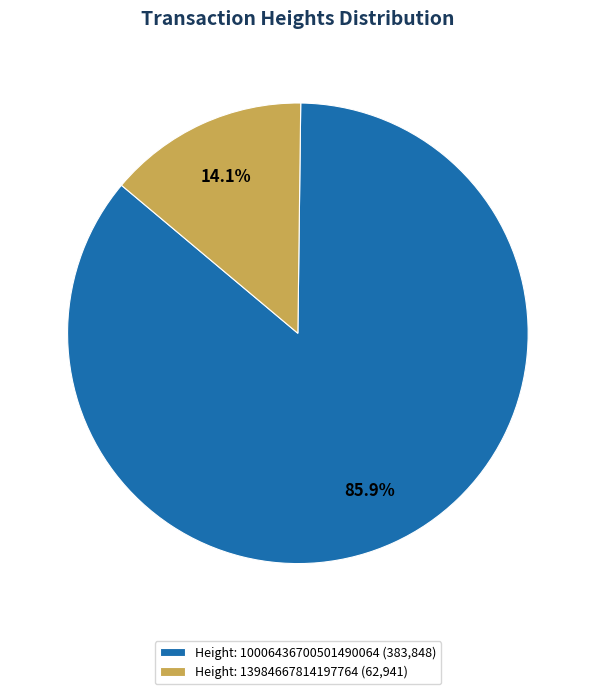

How many slices are in this pie chart?

2